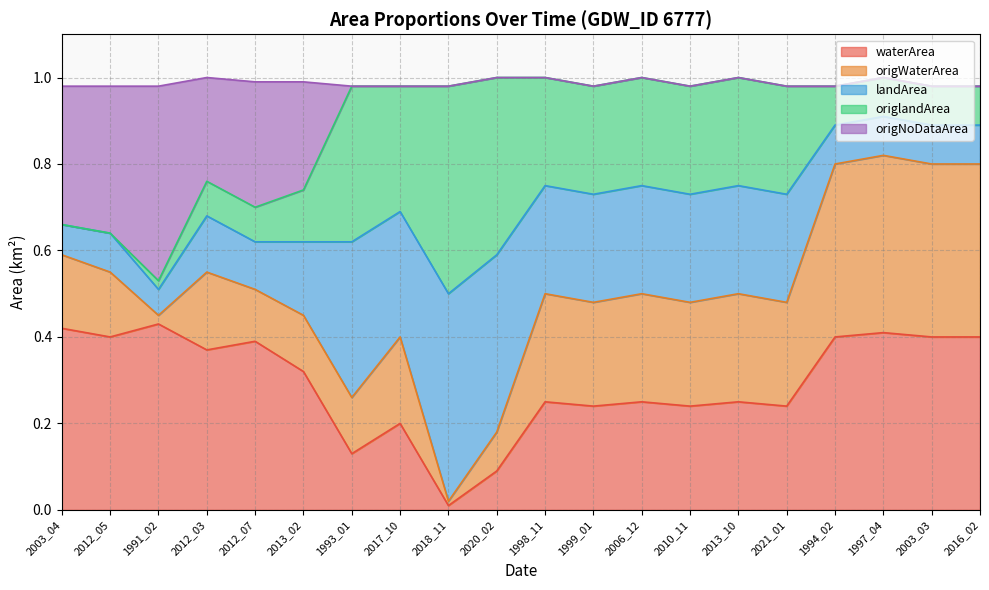

Where is origWaterArea nearest to the value 0?

2018_11